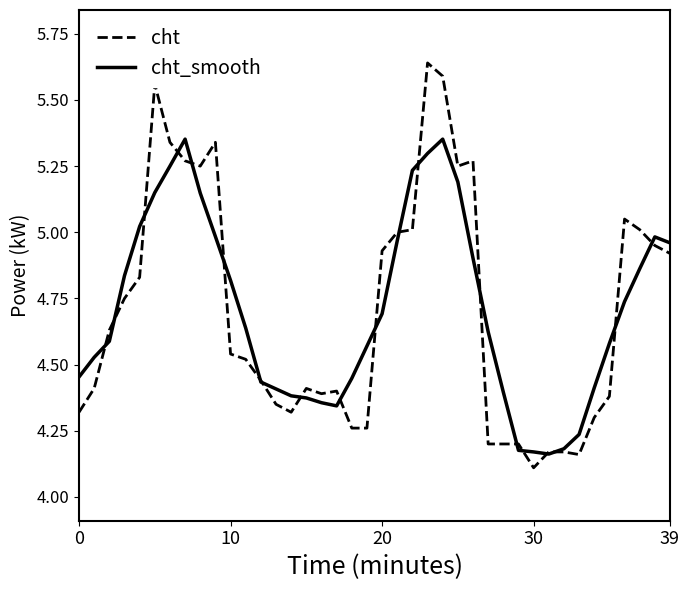

List the series in order of their peak value, lowest first.

cht_smooth, cht